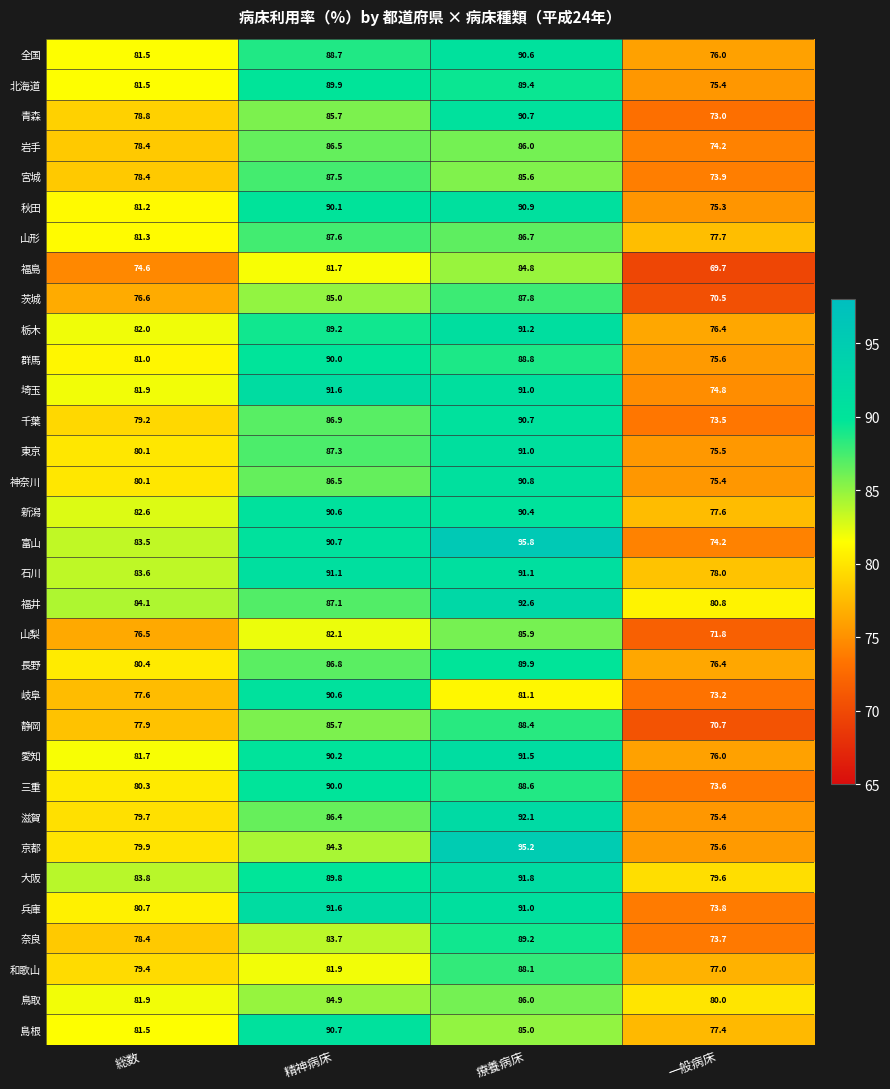

True or false: 石川 has a value of 83.6 at 総数.

True